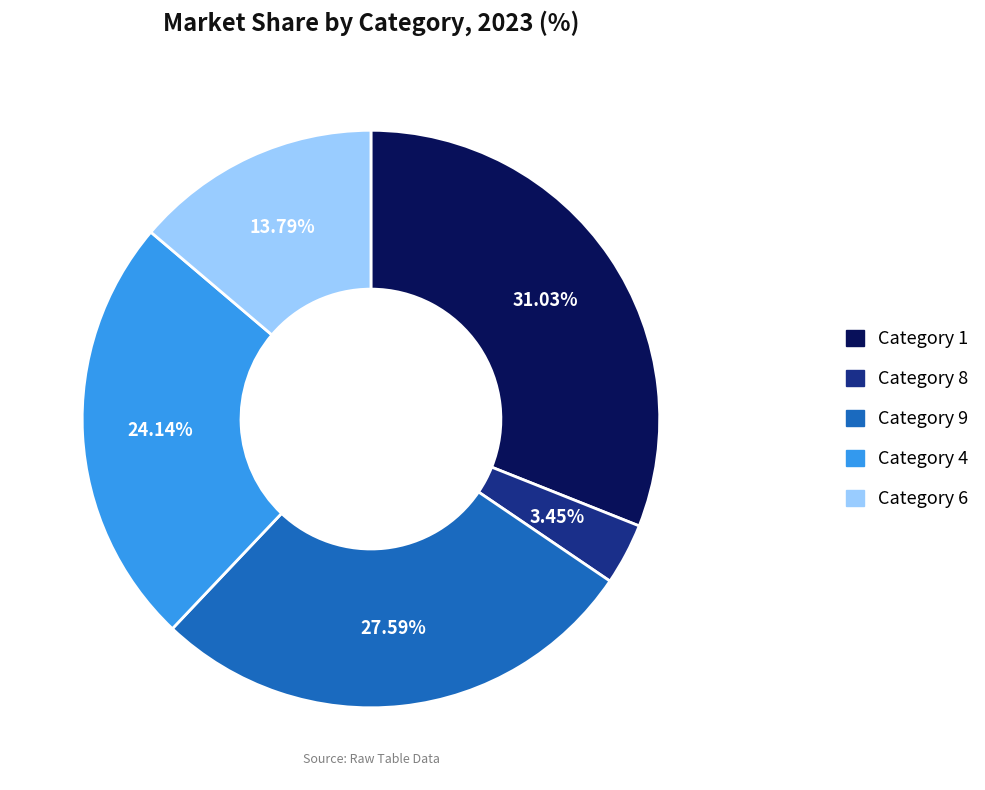

Between Category 4 and Category 8, which is larger?

Category 4